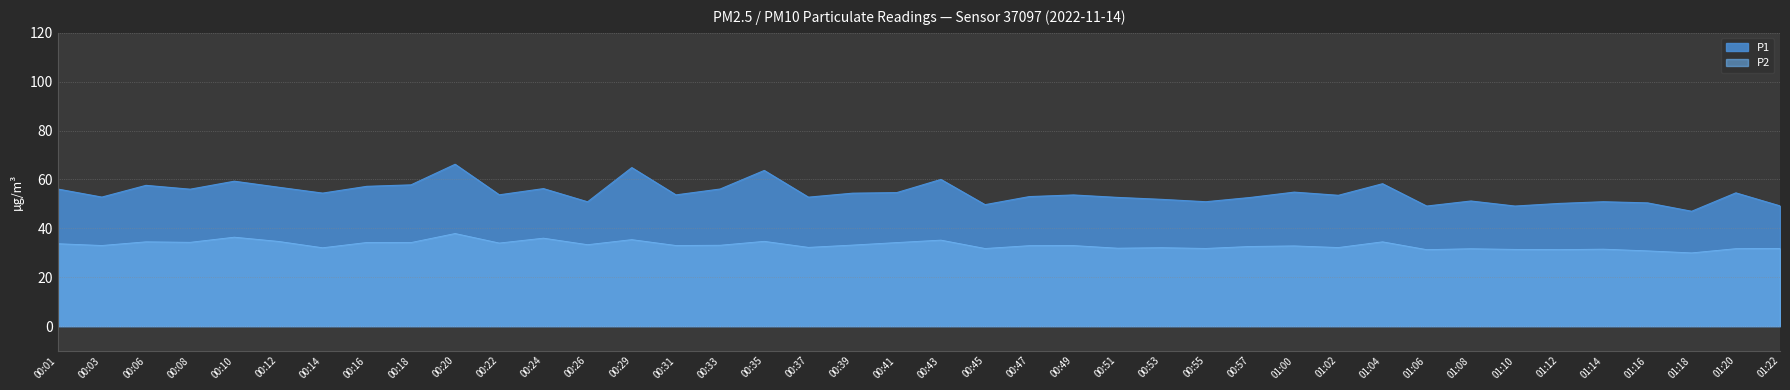

True or false: P2 and P1 cross at least once.

False